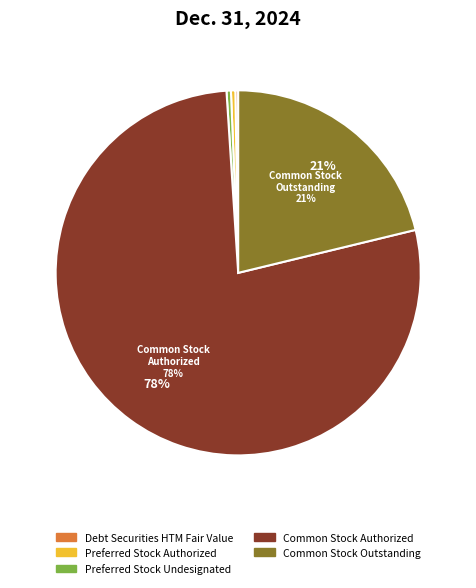

Is it true that Common Stock Outstanding is 21% of the pie?

True